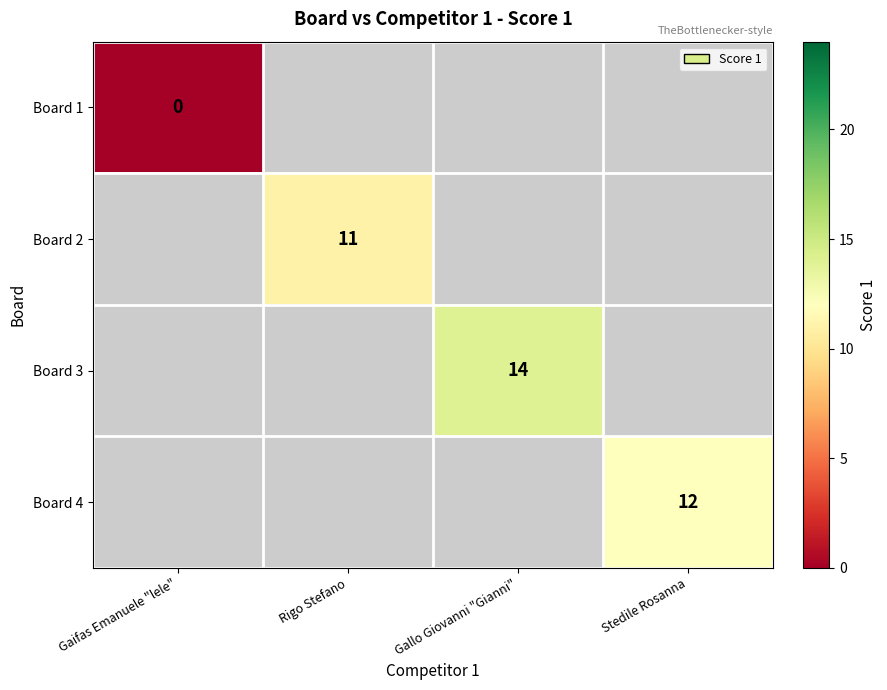

Is it true that Board 4 equals 6.3 at Stedile Rosanna?

False